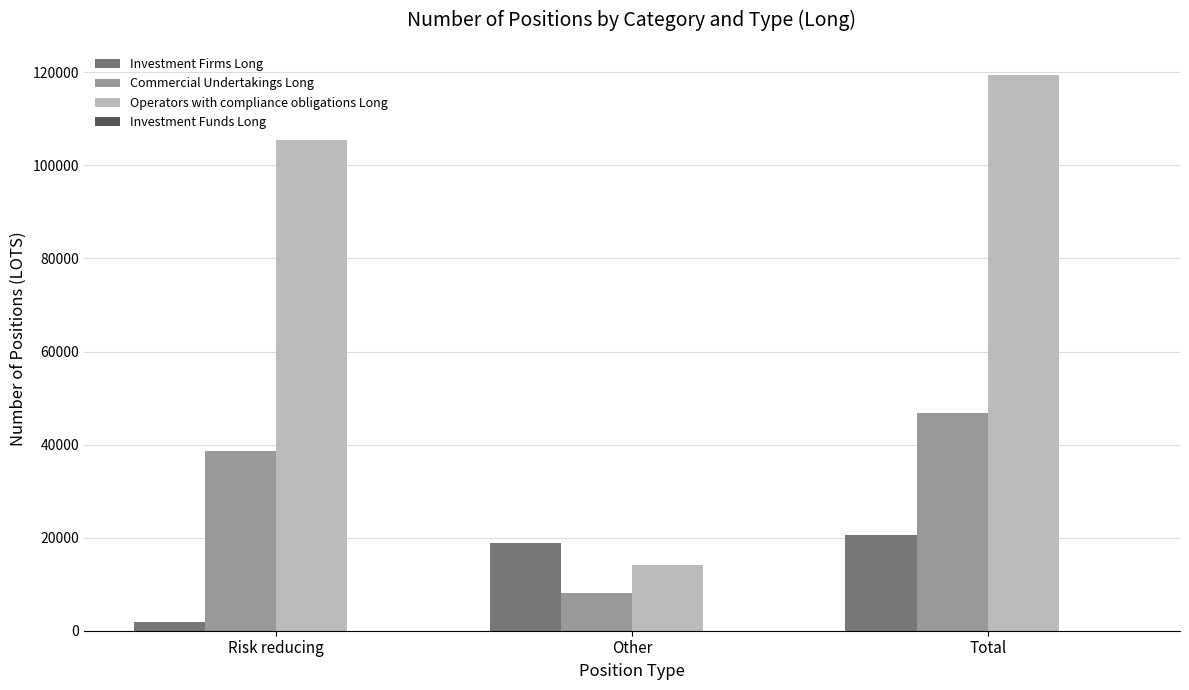

Is the value of Investment Firms Long at Total greater than the value of Commercial Undertakings Long at Other?

Yes